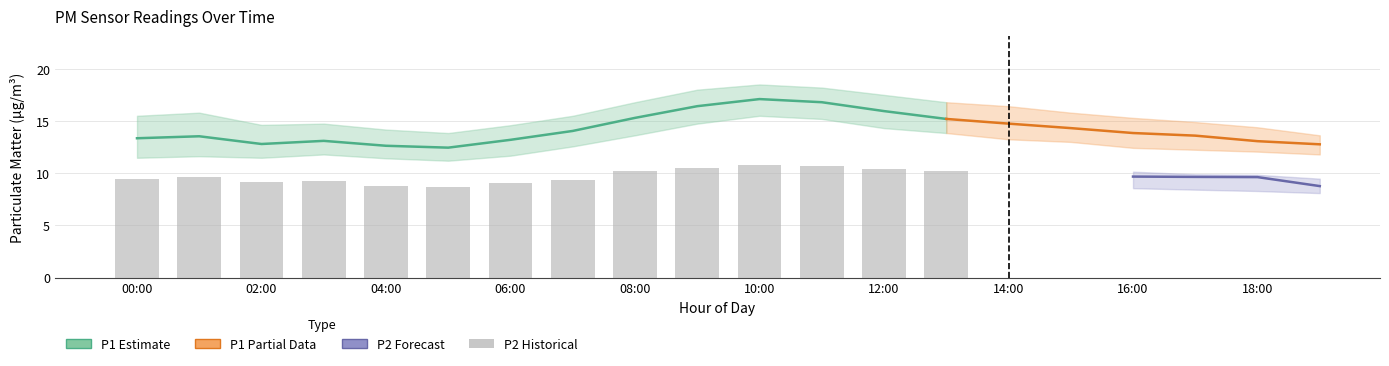

Which category has the lowest value in the P1_upper series?

19:00